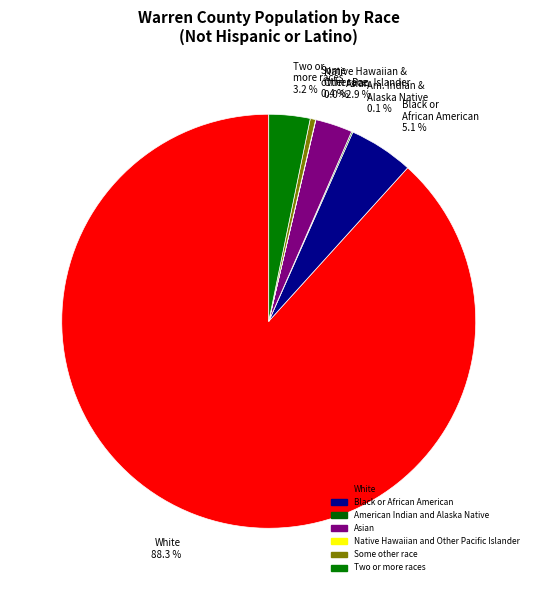

Rank the categories by value from lowest to highest.

Native Hawaiian and Other Pacific Islander, American Indian and Alaska Native, Some other race, Asian, Two or more races, Black or African American, White